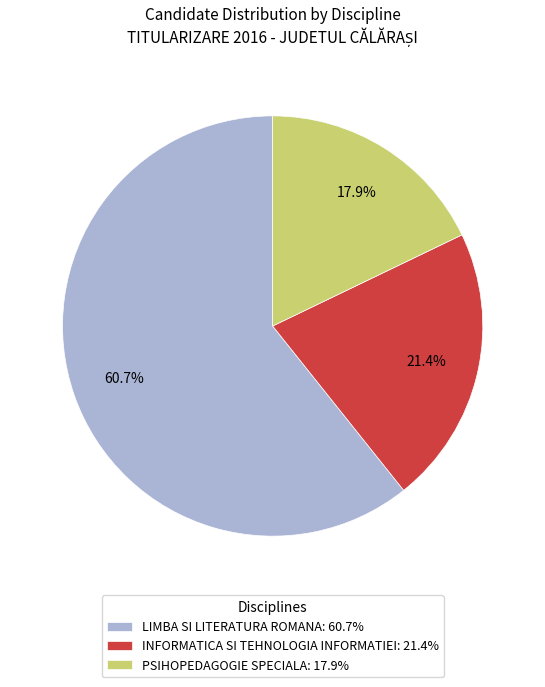

Count the number of slices in the pie.

3